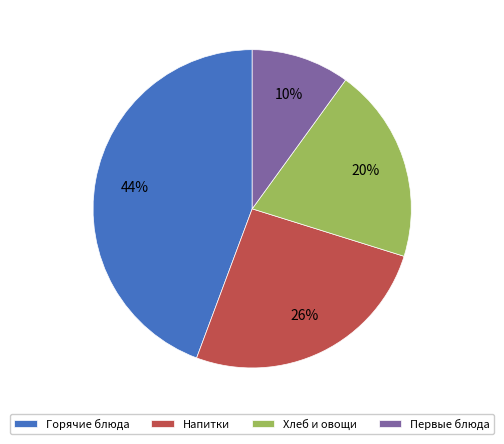

What is the largest slice in the pie chart?

Горячие блюда